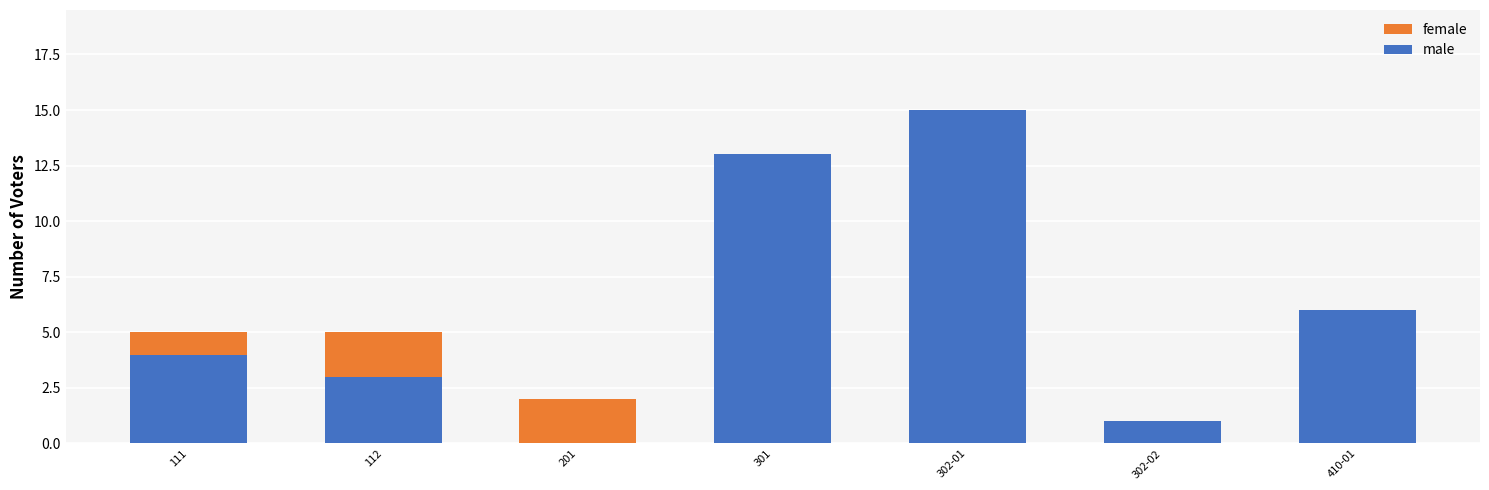

What is the difference between the male values at 111 and 410-01?

2